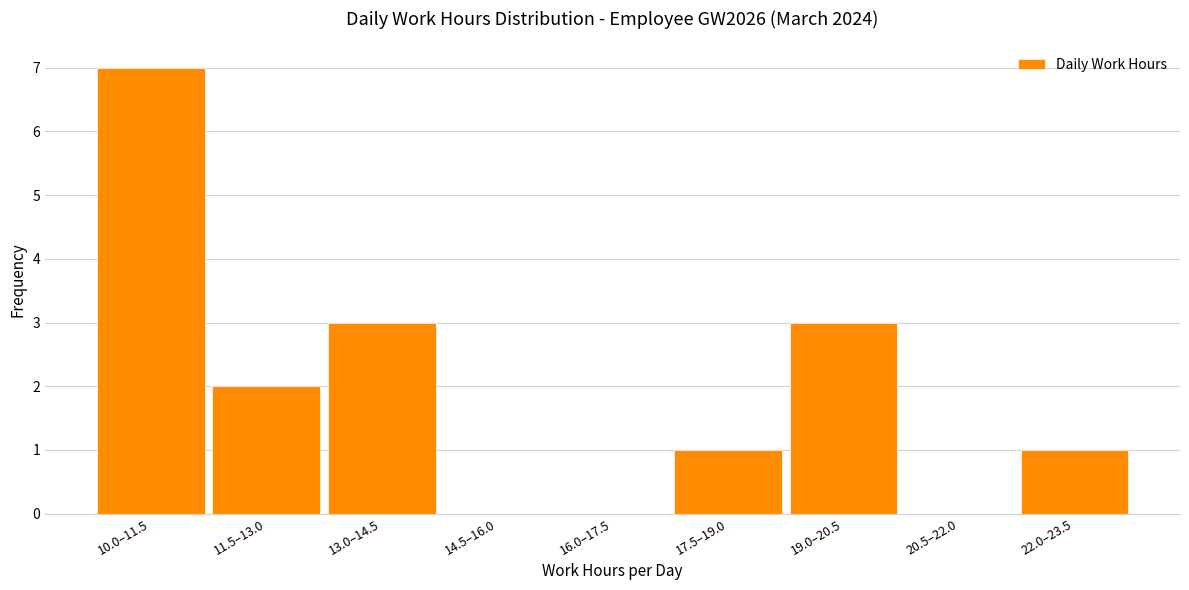

Reading left to right, list all the values displayed in this chart.

10.0–11.5=7	11.5–13.0=2	13.0–14.5=3	14.5–16.0=0	16.0–17.5=0	17.5–19.0=1	19.0–20.5=3	20.5–22.0=0	22.0–23.5=1